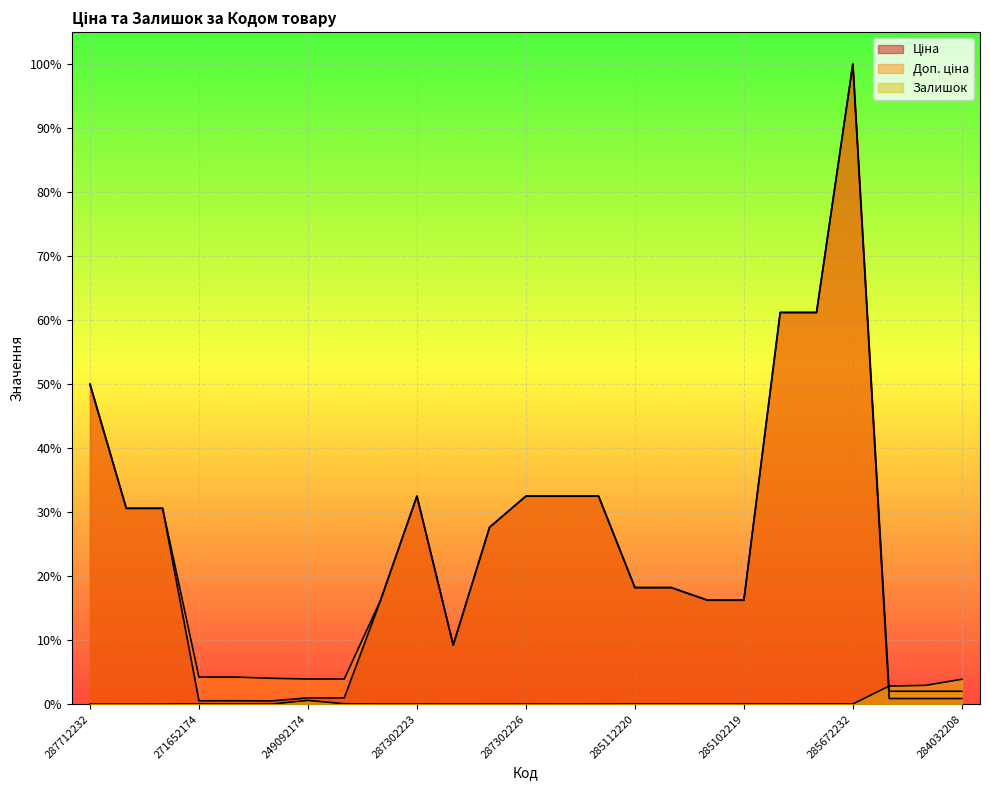

Reading left to right, extract all data points from this chart.

Ціна: 0.5	0.3	0.3	0.0	0.0	0.0	0.0	0.0	0.2	0.3	0.1	0.3	0.3	0.3	0.3	0.2	0.2	0.2	0.2	0.6	0.6	1.0	0.0	0.0	0.0
Доп. ціна: 0.5	0.3	0.3	0.0	0.0	0.0	0.0	0.0	0.2	0.3	0.1	0.3	0.3	0.3	0.3	0.2	0.2	0.2	0.2	0.6	0.6	1.0	0.0	0.0	0.0
Залишок: 0.0	0.0	0.0	0.0	0.0	0.0	0.0	0.0	0.0	0.0	0.0	0.0	0.0	0.0	0.0	0.0	0.0	0.0	0.0	0.0	0.0	0.0	0.0	0.0	0.0